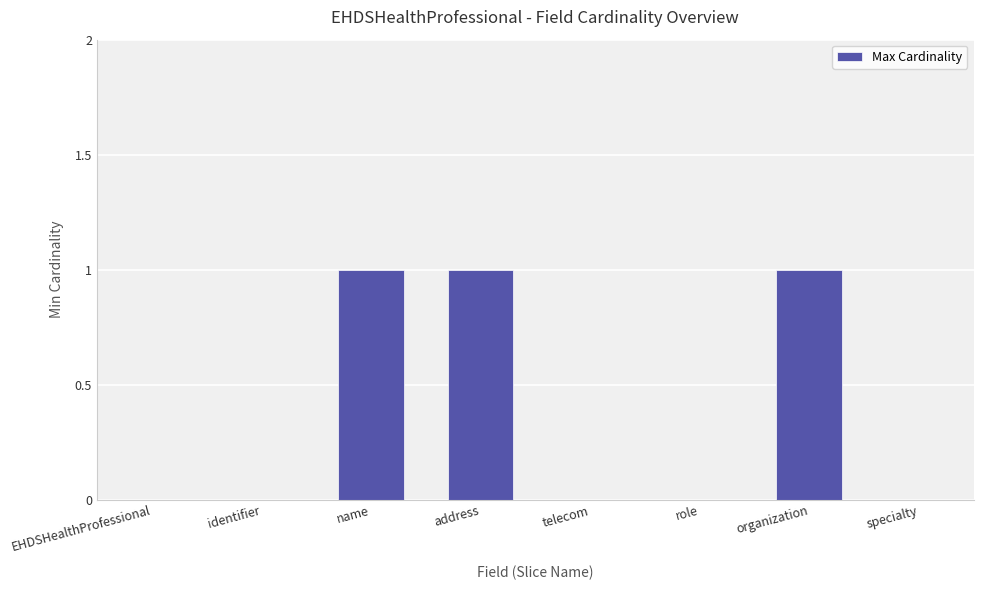

Approximately how many times larger is the value at address compared to name?

1.0